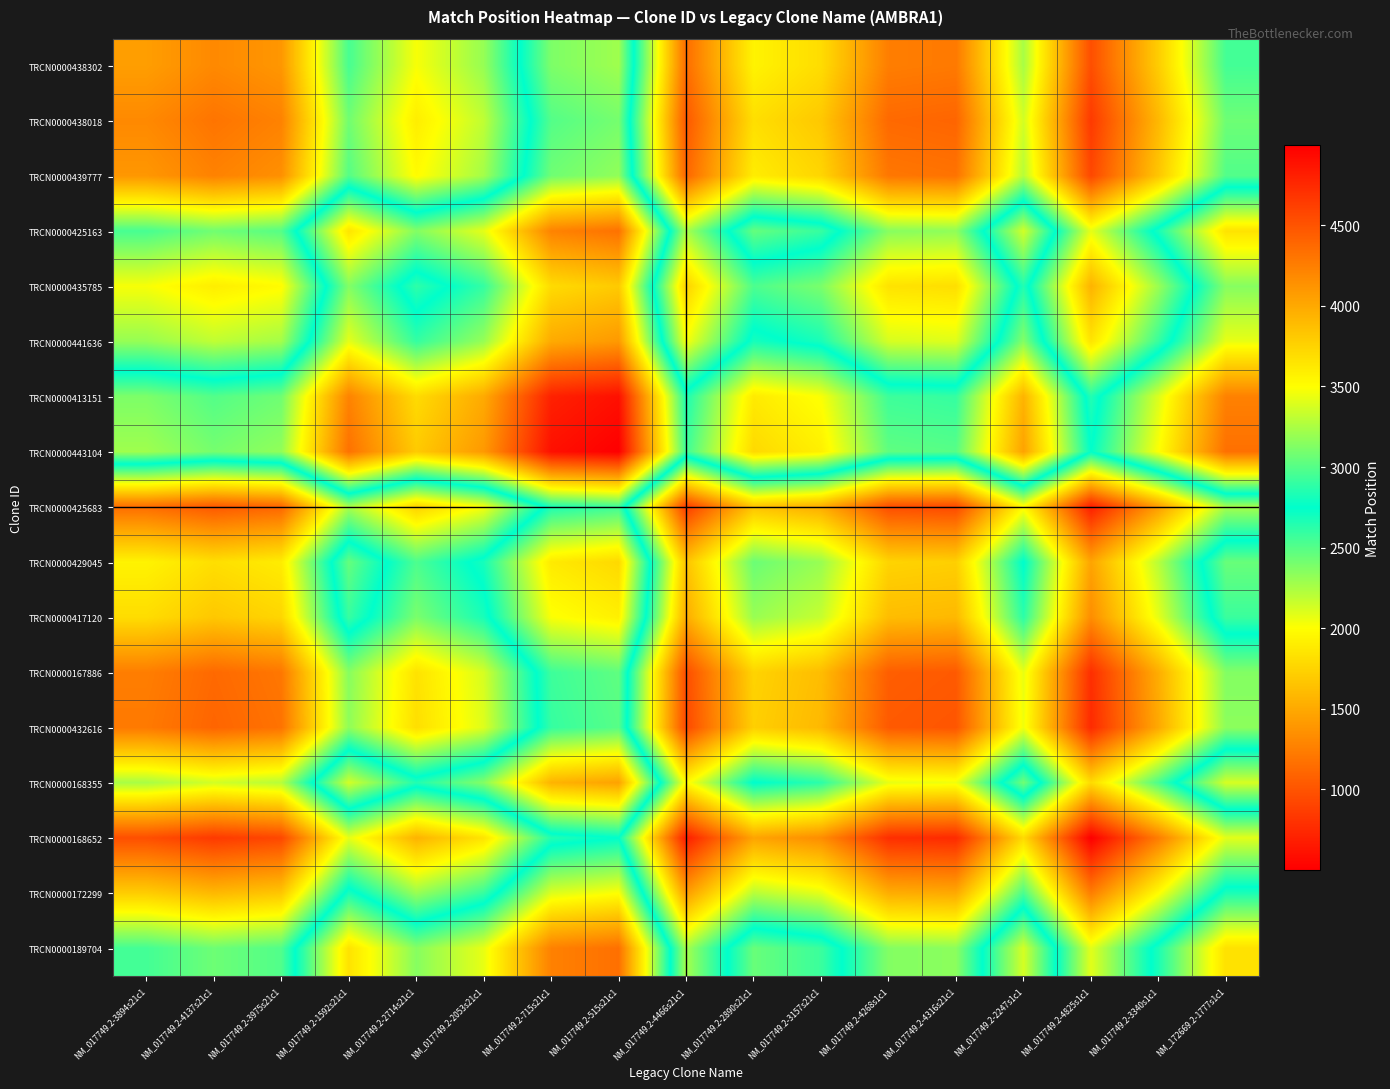

Reading left to right, extract all data points from this chart.

TRCN0000438302: NM_017749.2-3894s21c1=4065.0	NM_017749.2-4137s21c1=4186.5	NM_017749.2-3975s21c1=4105.5	NM_017749.2-1592s21c1=2957.5	NM_017749.2-2714s21c1=3475.0	NM_017749.2-2053s21c1=3188.0	NM_017749.2-715s21c1=2384.0	NM_017749.2-515s21c1=2284.0	NM_017749.2-4466s21c1=4351.0	NM_017749.2-2890s21c1=3563.0	NM_017749.2-3157s21c1=3696.5	NM_017749.2-4268s1c1=4252.0	NM_017749.2-4316s21c1=4276.0	NM_017749.2-2247s1c1=3241.5	NM_017749.2-4825s1c1=4530.5	NM_017749.2-3340s1c1=3788.0	NM_172669.2-1777s1c1=2947.0
TRCN0000438018: NM_017749.2-3894s21c1=4186.5	NM_017749.2-4137s21c1=4308.0	NM_017749.2-3975s21c1=4227.0	NM_017749.2-1592s21c1=3079.0	NM_017749.2-2714s21c1=3596.5	NM_017749.2-2053s21c1=3309.5	NM_017749.2-715s21c1=2505.5	NM_017749.2-515s21c1=2405.5	NM_017749.2-4466s21c1=4472.5	NM_017749.2-2890s21c1=3684.5	NM_017749.2-3157s21c1=3818.0	NM_017749.2-4268s1c1=4373.5	NM_017749.2-4316s21c1=4397.5	NM_017749.2-2247s1c1=3363.0	NM_017749.2-4825s1c1=4652.0	NM_017749.2-3340s1c1=3909.5	NM_172669.2-1777s1c1=3068.5
TRCN0000439777: NM_017749.2-3894s21c1=4105.5	NM_017749.2-4137s21c1=4227.0	NM_017749.2-3975s21c1=4146.0	NM_017749.2-1592s21c1=2998.0	NM_017749.2-2714s21c1=3515.5	NM_017749.2-2053s21c1=3228.5	NM_017749.2-715s21c1=2424.5	NM_017749.2-515s21c1=2324.5	NM_017749.2-4466s21c1=4391.5	NM_017749.2-2890s21c1=3603.5	NM_017749.2-3157s21c1=3737.0	NM_017749.2-4268s1c1=4292.5	NM_017749.2-4316s21c1=4316.5	NM_017749.2-2247s1c1=3282.0	NM_017749.2-4825s1c1=4571.0	NM_017749.2-3340s1c1=3828.5	NM_172669.2-1777s1c1=2987.5
TRCN0000425163: NM_017749.2-3894s21c1=2957.5	NM_017749.2-4137s21c1=3079.0	NM_017749.2-3975s21c1=2998.0	NM_017749.2-1592s21c1=1850.0	NM_017749.2-2714s21c1=2367.5	NM_017749.2-2053s21c1=2080.5	NM_017749.2-715s21c1=1276.5	NM_017749.2-515s21c1=1176.5	NM_017749.2-4466s21c1=3243.5	NM_017749.2-2890s21c1=2455.5	NM_017749.2-3157s21c1=2589.0	NM_017749.2-4268s1c1=3144.5	NM_017749.2-4316s21c1=3168.5	NM_017749.2-2247s1c1=2134.0	NM_017749.2-4825s1c1=3423.0	NM_017749.2-3340s1c1=2680.5	NM_172669.2-1777s1c1=1839.5
TRCN0000435785: NM_017749.2-3894s21c1=3475.0	NM_017749.2-4137s21c1=3596.5	NM_017749.2-3975s21c1=3515.5	NM_017749.2-1592s21c1=2367.5	NM_017749.2-2714s21c1=2885.0	NM_017749.2-2053s21c1=2598.0	NM_017749.2-715s21c1=1794.0	NM_017749.2-515s21c1=1694.0	NM_017749.2-4466s21c1=3761.0	NM_017749.2-2890s21c1=2973.0	NM_017749.2-3157s21c1=3106.5	NM_017749.2-4268s1c1=3662.0	NM_017749.2-4316s21c1=3686.0	NM_017749.2-2247s1c1=2651.5	NM_017749.2-4825s1c1=3940.5	NM_017749.2-3340s1c1=3198.0	NM_172669.2-1777s1c1=2357.0
TRCN0000441636: NM_017749.2-3894s21c1=3188.0	NM_017749.2-4137s21c1=3309.5	NM_017749.2-3975s21c1=3228.5	NM_017749.2-1592s21c1=2080.5	NM_017749.2-2714s21c1=2598.0	NM_017749.2-2053s21c1=2311.0	NM_017749.2-715s21c1=1507.0	NM_017749.2-515s21c1=1407.0	NM_017749.2-4466s21c1=3474.0	NM_017749.2-2890s21c1=2686.0	NM_017749.2-3157s21c1=2819.5	NM_017749.2-4268s1c1=3375.0	NM_017749.2-4316s21c1=3399.0	NM_017749.2-2247s1c1=2364.5	NM_017749.2-4825s1c1=3653.5	NM_017749.2-3340s1c1=2911.0	NM_172669.2-1777s1c1=2070.0
TRCN0000413151: NM_017749.2-3894s21c1=2384.0	NM_017749.2-4137s21c1=2505.5	NM_017749.2-3975s21c1=2424.5	NM_017749.2-1592s21c1=1276.5	NM_017749.2-2714s21c1=1794.0	NM_017749.2-2053s21c1=1507.0	NM_017749.2-715s21c1=703.0	NM_017749.2-515s21c1=603.0	NM_017749.2-4466s21c1=2670.0	NM_017749.2-2890s21c1=1882.0	NM_017749.2-3157s21c1=2015.5	NM_017749.2-4268s1c1=2571.0	NM_017749.2-4316s21c1=2595.0	NM_017749.2-2247s1c1=1560.5	NM_017749.2-4825s1c1=2849.5	NM_017749.2-3340s1c1=2107.0	NM_172669.2-1777s1c1=1266.0
TRCN0000443104: NM_017749.2-3894s21c1=2284.0	NM_017749.2-4137s21c1=2405.5	NM_017749.2-3975s21c1=2324.5	NM_017749.2-1592s21c1=1176.5	NM_017749.2-2714s21c1=1694.0	NM_017749.2-2053s21c1=1407.0	NM_017749.2-715s21c1=603.0	NM_017749.2-515s21c1=503.0	NM_017749.2-4466s21c1=2570.0	NM_017749.2-2890s21c1=1782.0	NM_017749.2-3157s21c1=1915.5	NM_017749.2-4268s1c1=2471.0	NM_017749.2-4316s21c1=2495.0	NM_017749.2-2247s1c1=1460.5	NM_017749.2-4825s1c1=2749.5	NM_017749.2-3340s1c1=2007.0	NM_172669.2-1777s1c1=1166.0
TRCN0000425683: NM_017749.2-3894s21c1=4351.0	NM_017749.2-4137s21c1=4472.5	NM_017749.2-3975s21c1=4391.5	NM_017749.2-1592s21c1=3243.5	NM_017749.2-2714s21c1=3761.0	NM_017749.2-2053s21c1=3474.0	NM_017749.2-715s21c1=2670.0	NM_017749.2-515s21c1=2570.0	NM_017749.2-4466s21c1=4637.0	NM_017749.2-2890s21c1=3849.0	NM_017749.2-3157s21c1=3982.5	NM_017749.2-4268s1c1=4538.0	NM_017749.2-4316s21c1=4562.0	NM_017749.2-2247s1c1=3527.5	NM_017749.2-4825s1c1=4816.5	NM_017749.2-3340s1c1=4074.0	NM_172669.2-1777s1c1=3233.0
TRCN0000429045: NM_017749.2-3894s21c1=3563.0	NM_017749.2-4137s21c1=3684.5	NM_017749.2-3975s21c1=3603.5	NM_017749.2-1592s21c1=2455.5	NM_017749.2-2714s21c1=2973.0	NM_017749.2-2053s21c1=2686.0	NM_017749.2-715s21c1=1882.0	NM_017749.2-515s21c1=1782.0	NM_017749.2-4466s21c1=3849.0	NM_017749.2-2890s21c1=3061.0	NM_017749.2-3157s21c1=3194.5	NM_017749.2-4268s1c1=3750.0	NM_017749.2-4316s21c1=3774.0	NM_017749.2-2247s1c1=2739.5	NM_017749.2-4825s1c1=4028.5	NM_017749.2-3340s1c1=3286.0	NM_172669.2-1777s1c1=2445.0
TRCN0000417120: NM_017749.2-3894s21c1=3696.5	NM_017749.2-4137s21c1=3818.0	NM_017749.2-3975s21c1=3737.0	NM_017749.2-1592s21c1=2589.0	NM_017749.2-2714s21c1=3106.5	NM_017749.2-2053s21c1=2819.5	NM_017749.2-715s21c1=2015.5	NM_017749.2-515s21c1=1915.5	NM_017749.2-4466s21c1=3982.5	NM_017749.2-2890s21c1=3194.5	NM_017749.2-3157s21c1=3328.0	NM_017749.2-4268s1c1=3883.5	NM_017749.2-4316s21c1=3907.5	NM_017749.2-2247s1c1=2873.0	NM_017749.2-4825s1c1=4162.0	NM_017749.2-3340s1c1=3419.5	NM_172669.2-1777s1c1=2578.5
TRCN0000167886: NM_017749.2-3894s21c1=4252.0	NM_017749.2-4137s21c1=4373.5	NM_017749.2-3975s21c1=4292.5	NM_017749.2-1592s21c1=3144.5	NM_017749.2-2714s21c1=3662.0	NM_017749.2-2053s21c1=3375.0	NM_017749.2-715s21c1=2571.0	NM_017749.2-515s21c1=2471.0	NM_017749.2-4466s21c1=4538.0	NM_017749.2-2890s21c1=3750.0	NM_017749.2-3157s21c1=3883.5	NM_017749.2-4268s1c1=4439.0	NM_017749.2-4316s21c1=4463.0	NM_017749.2-2247s1c1=3428.5	NM_017749.2-4825s1c1=4717.5	NM_017749.2-3340s1c1=3975.0	NM_172669.2-1777s1c1=3134.0
TRCN0000432616: NM_017749.2-3894s21c1=4276.0	NM_017749.2-4137s21c1=4397.5	NM_017749.2-3975s21c1=4316.5	NM_017749.2-1592s21c1=3168.5	NM_017749.2-2714s21c1=3686.0	NM_017749.2-2053s21c1=3399.0	NM_017749.2-715s21c1=2595.0	NM_017749.2-515s21c1=2495.0	NM_017749.2-4466s21c1=4562.0	NM_017749.2-2890s21c1=3774.0	NM_017749.2-3157s21c1=3907.5	NM_017749.2-4268s1c1=4463.0	NM_017749.2-4316s21c1=4487.0	NM_017749.2-2247s1c1=3452.5	NM_017749.2-4825s1c1=4741.5	NM_017749.2-3340s1c1=3999.0	NM_172669.2-1777s1c1=3158.0
TRCN0000168355: NM_017749.2-3894s21c1=3241.5	NM_017749.2-4137s21c1=3363.0	NM_017749.2-3975s21c1=3282.0	NM_017749.2-1592s21c1=2134.0	NM_017749.2-2714s21c1=2651.5	NM_017749.2-2053s21c1=2364.5	NM_017749.2-715s21c1=1560.5	NM_017749.2-515s21c1=1460.5	NM_017749.2-4466s21c1=3527.5	NM_017749.2-2890s21c1=2739.5	NM_017749.2-3157s21c1=2873.0	NM_017749.2-4268s1c1=3428.5	NM_017749.2-4316s21c1=3452.5	NM_017749.2-2247s1c1=2418.0	NM_017749.2-4825s1c1=3707.0	NM_017749.2-3340s1c1=2964.5	NM_172669.2-1777s1c1=2123.5
TRCN0000168652: NM_017749.2-3894s21c1=4530.5	NM_017749.2-4137s21c1=4652.0	NM_017749.2-3975s21c1=4571.0	NM_017749.2-1592s21c1=3423.0	NM_017749.2-2714s21c1=3940.5	NM_017749.2-2053s21c1=3653.5	NM_017749.2-715s21c1=2849.5	NM_017749.2-515s21c1=2749.5	NM_017749.2-4466s21c1=4816.5	NM_017749.2-2890s21c1=4028.5	NM_017749.2-3157s21c1=4162.0	NM_017749.2-4268s1c1=4717.5	NM_017749.2-4316s21c1=4741.5	NM_017749.2-2247s1c1=3707.0	NM_017749.2-4825s1c1=4996.0	NM_017749.2-3340s1c1=4253.5	NM_172669.2-1777s1c1=3412.5
TRCN0000172299: NM_017749.2-3894s21c1=3788.0	NM_017749.2-4137s21c1=3909.5	NM_017749.2-3975s21c1=3828.5	NM_017749.2-1592s21c1=2680.5	NM_017749.2-2714s21c1=3198.0	NM_017749.2-2053s21c1=2911.0	NM_017749.2-715s21c1=2107.0	NM_017749.2-515s21c1=2007.0	NM_017749.2-4466s21c1=4074.0	NM_017749.2-2890s21c1=3286.0	NM_017749.2-3157s21c1=3419.5	NM_017749.2-4268s1c1=3975.0	NM_017749.2-4316s21c1=3999.0	NM_017749.2-2247s1c1=2964.5	NM_017749.2-4825s1c1=4253.5	NM_017749.2-3340s1c1=3511.0	NM_172669.2-1777s1c1=2670.0
TRCN0000189704: NM_017749.2-3894s21c1=2947.0	NM_017749.2-4137s21c1=3068.5	NM_017749.2-3975s21c1=2987.5	NM_017749.2-1592s21c1=1839.5	NM_017749.2-2714s21c1=2357.0	NM_017749.2-2053s21c1=2070.0	NM_017749.2-715s21c1=1266.0	NM_017749.2-515s21c1=1166.0	NM_017749.2-4466s21c1=3233.0	NM_017749.2-2890s21c1=2445.0	NM_017749.2-3157s21c1=2578.5	NM_017749.2-4268s1c1=3134.0	NM_017749.2-4316s21c1=3158.0	NM_017749.2-2247s1c1=2123.5	NM_017749.2-4825s1c1=3412.5	NM_017749.2-3340s1c1=2670.0	NM_172669.2-1777s1c1=1829.0